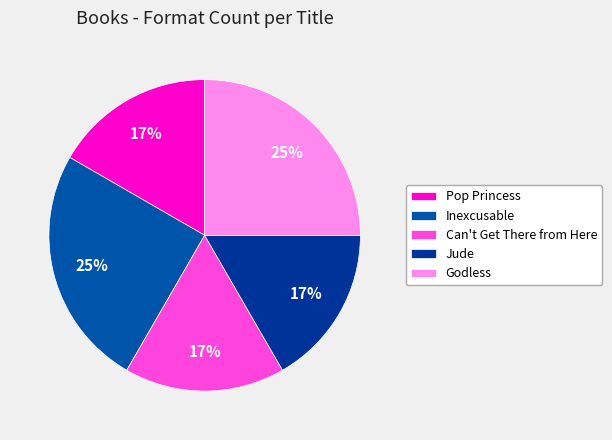

True or false: Jude accounts for 23% of the total.

False